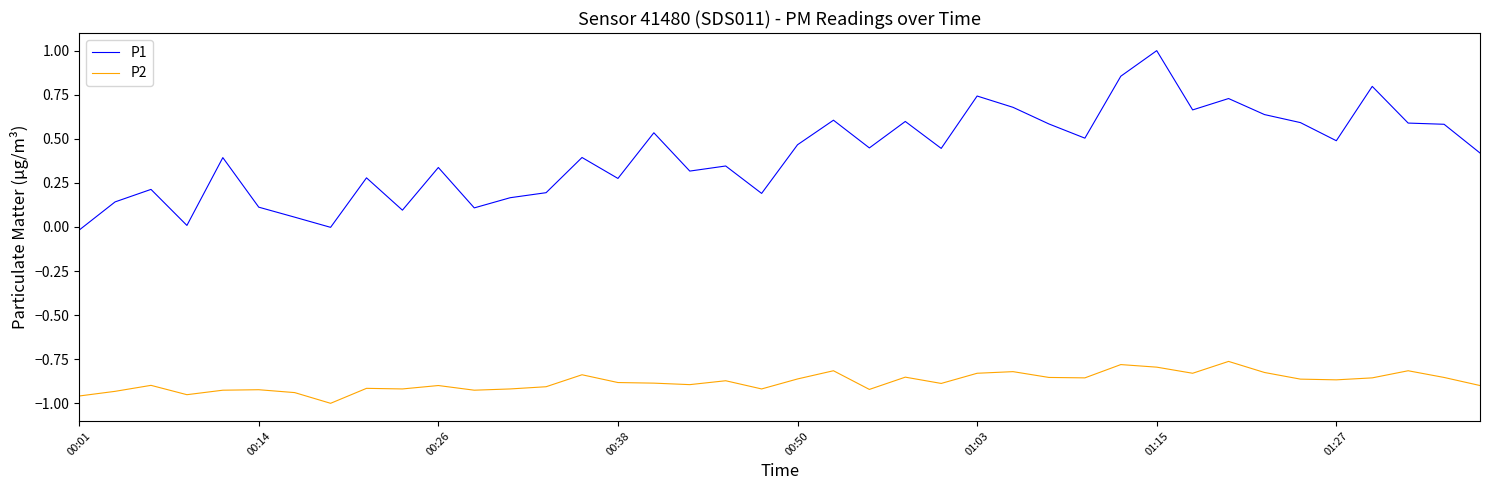

Which series has the largest total across all categories?

P1